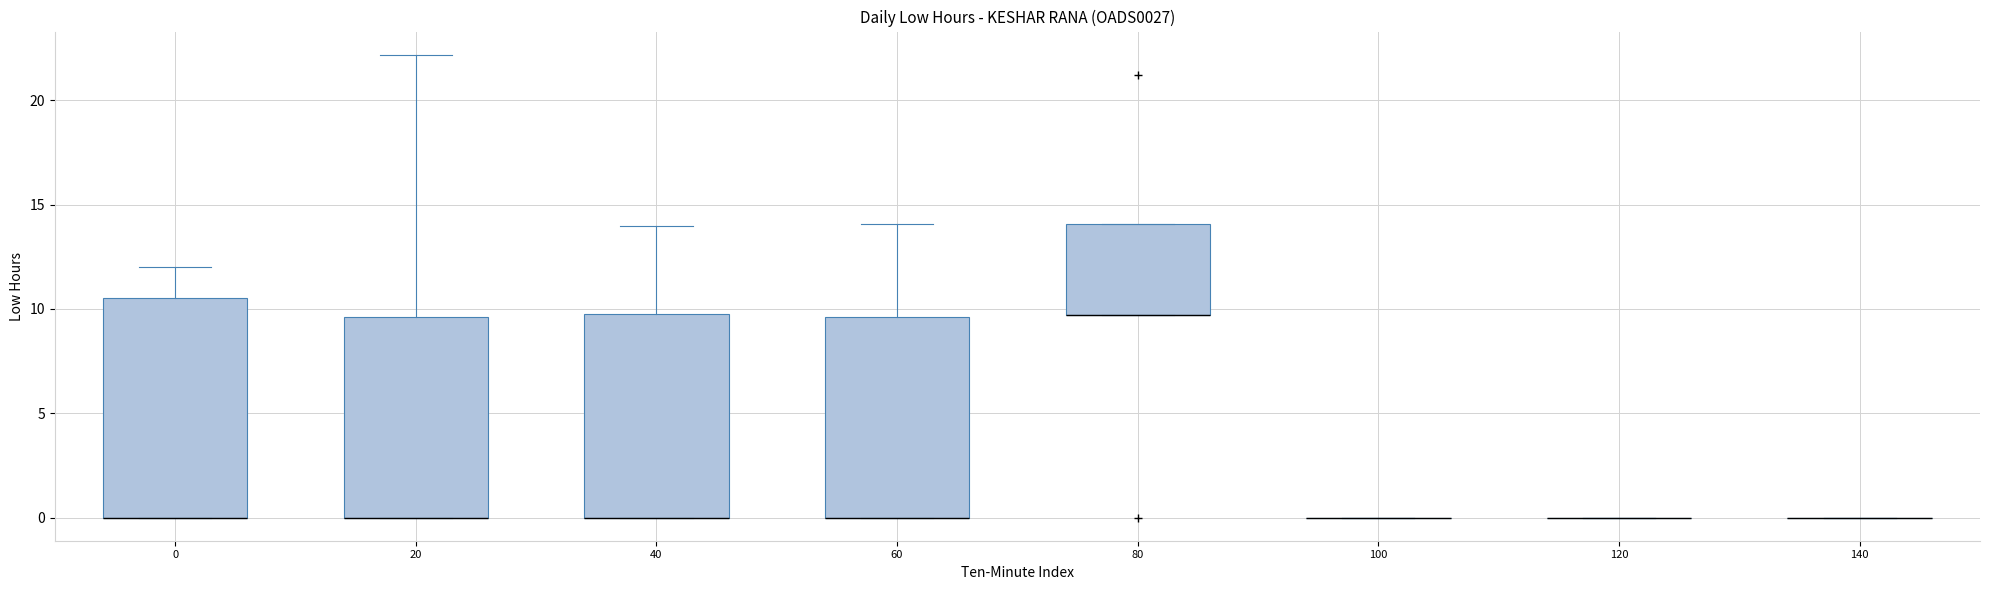

Reading left to right, read every box against the y-axis: the position of its median line, the range the box covers, and the ends of its whiskers. The values are not printed on the chart, so give them approximately, as read against the axis.

0: median 0.0 (drawn on the box's lower edge), box 0.0 to 10.5, whiskers 0.0 to 12.0
20: median 0.0 (drawn on the box's lower edge), box 0.0 to 9.5, whiskers 0.0 to 22.0
40: median 0.0 (drawn on the box's lower edge), box 0.0 to 10.0, whiskers 0.0 to 14.0
60: median 0.0 (drawn on the box's lower edge), box 0.0 to 9.5, whiskers 0.0 to 14.0
80: median 9.5 (drawn on the box's lower edge), box 9.5 to 14.0, whiskers 9.5 to 14.0
100: box collapsed to a line at 0.0, whiskers 0.0 to 0.0
120: box collapsed to a line at 0.0, whiskers 0.0 to 0.0
140: box collapsed to a line at 0.0, whiskers 0.0 to 0.0